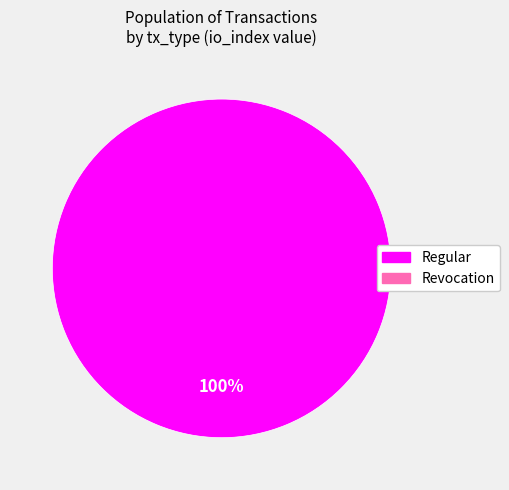

Is there a majority slice in this chart?

Yes